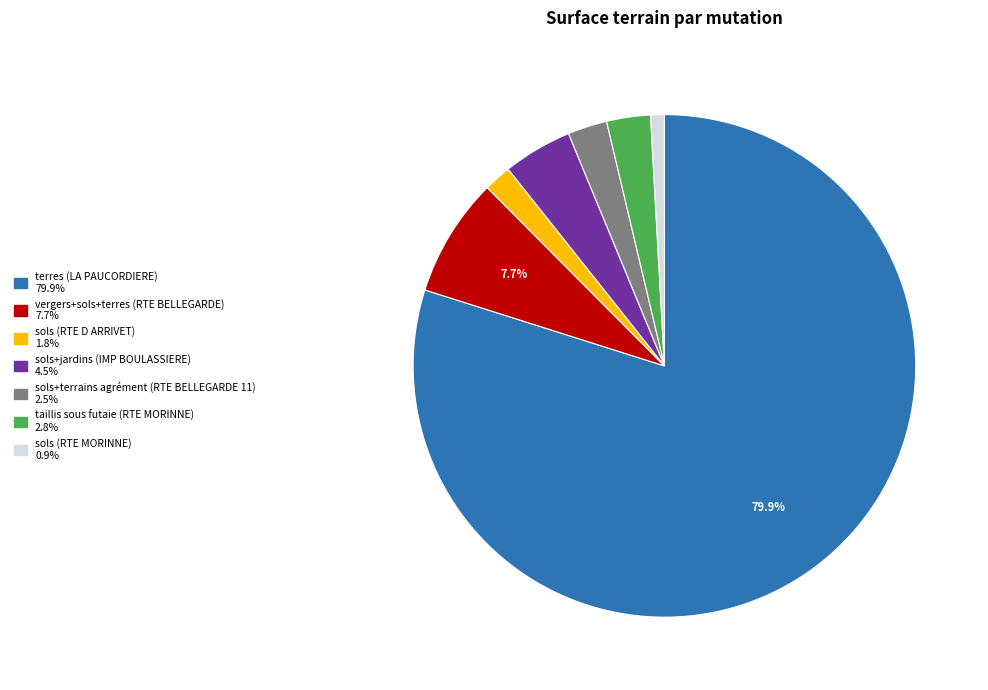

How many segments does this pie chart have?

7